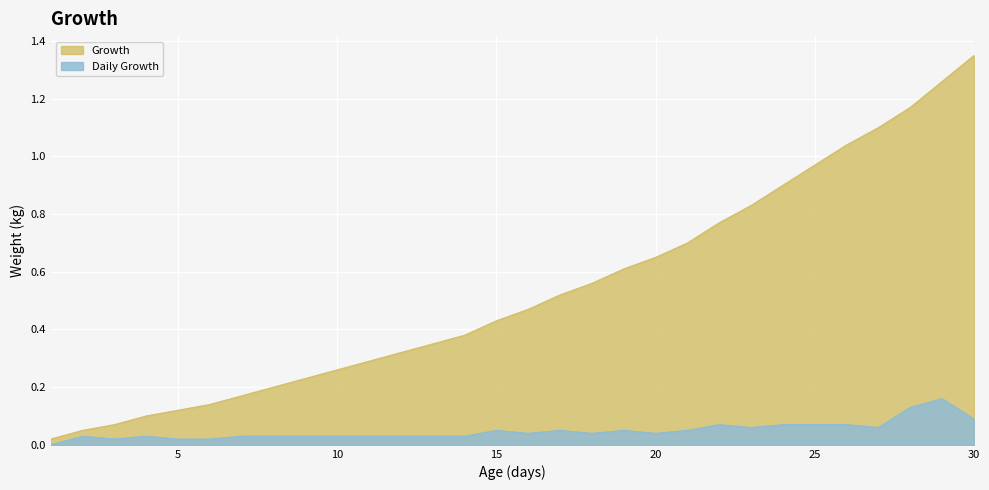

What is the sum of all Growth values?

16.0